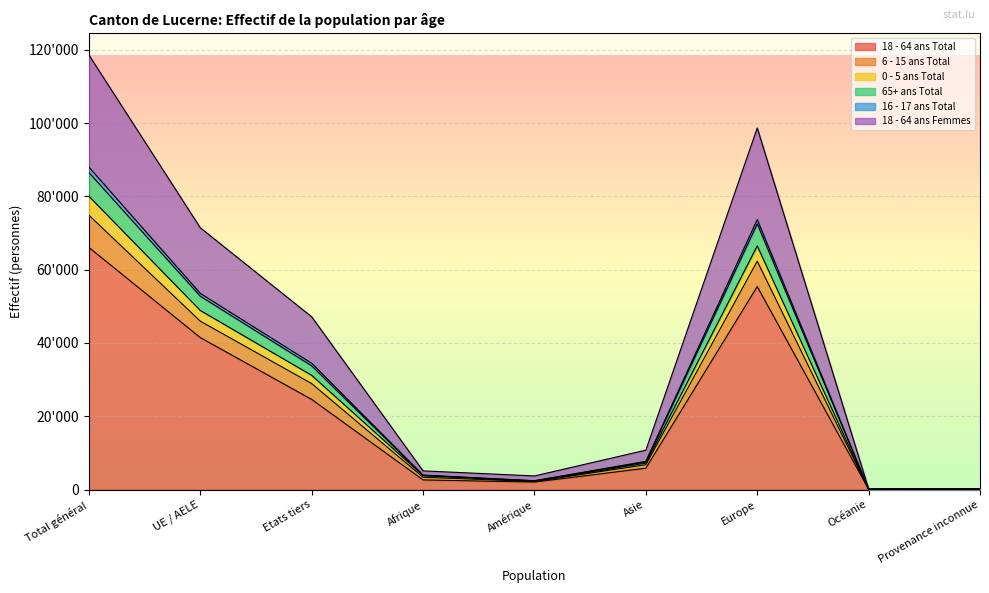

How many lines are shown in the chart?

6